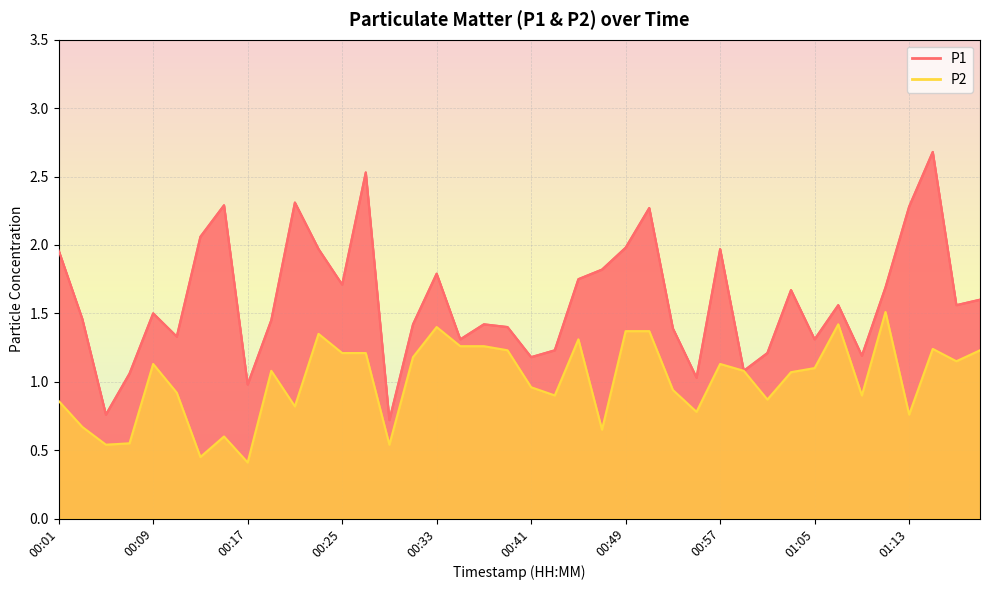

What is the label of the 18th point from the right?

00:45